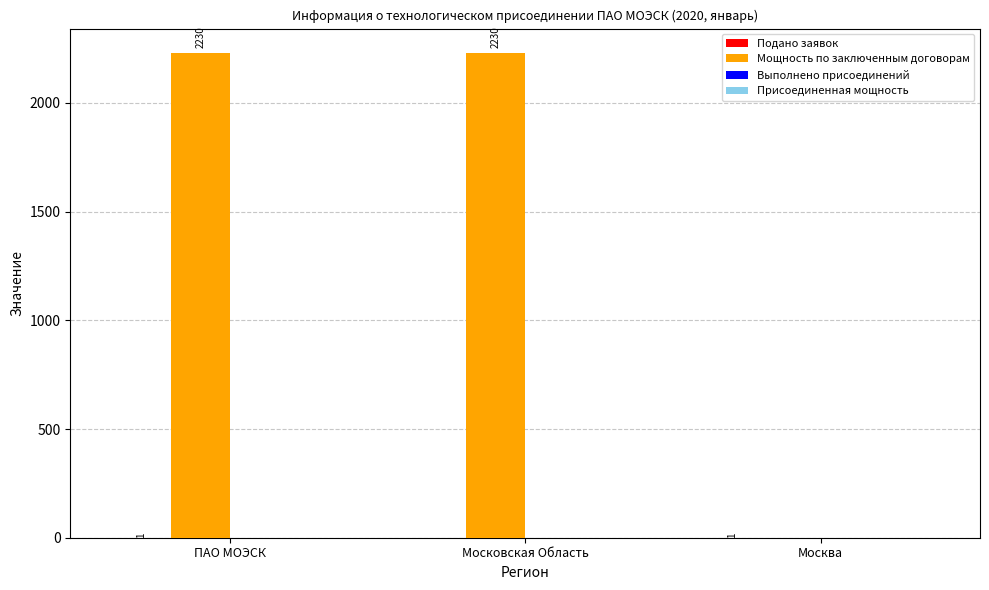

What is the total value across all series at Москва?

1